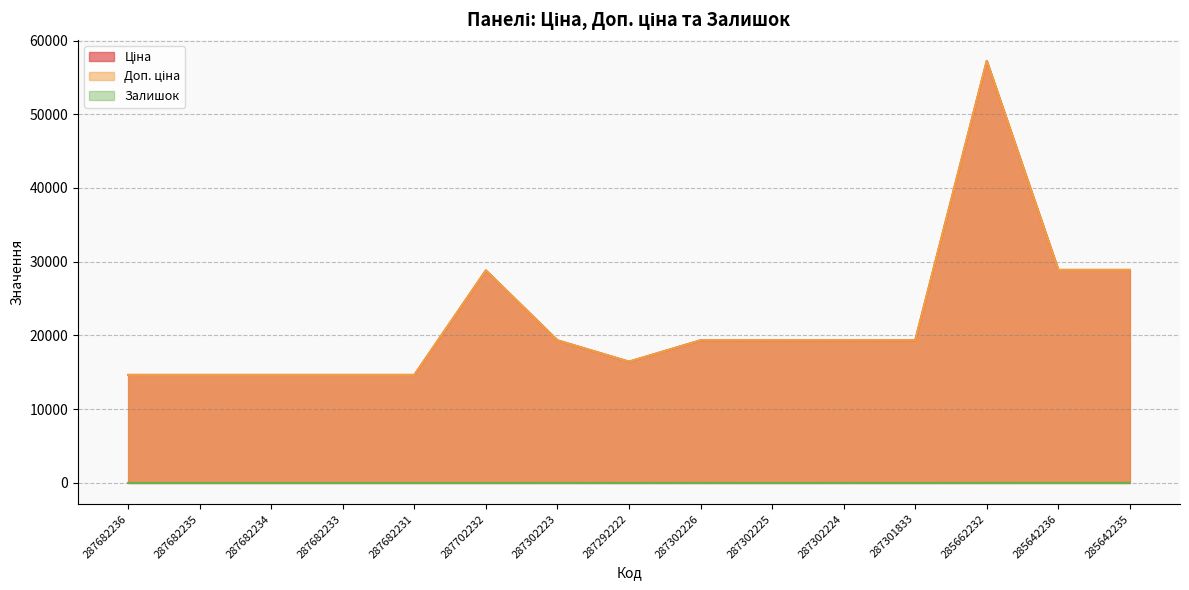

Does the chart display data point markers on the line(s)?

No